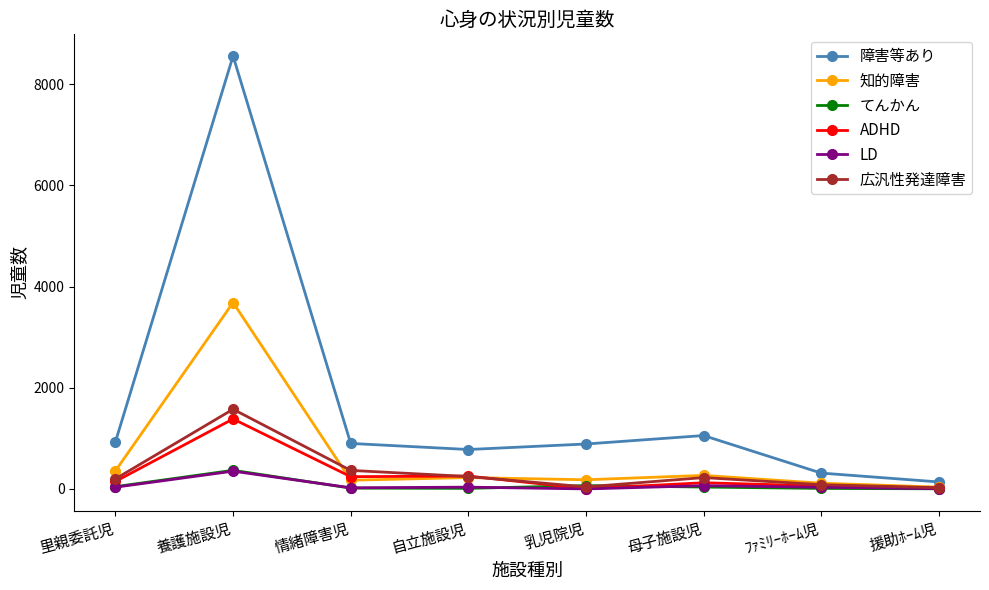

Which series has the widest spread of values?

障害等あり